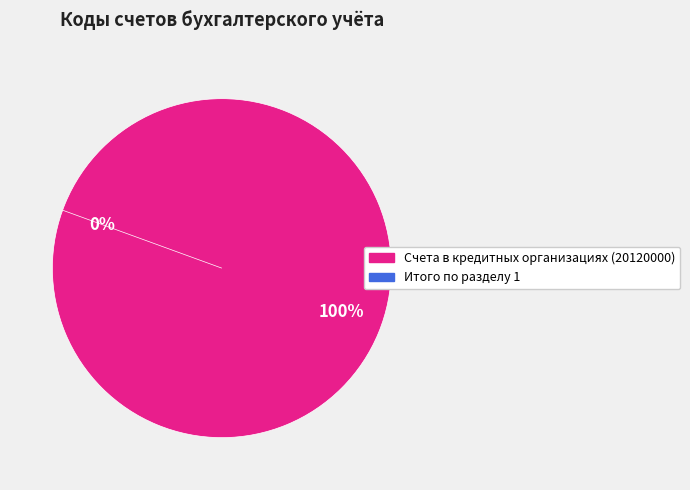

What is the largest slice in the pie chart?

Счета в кредитных организациях